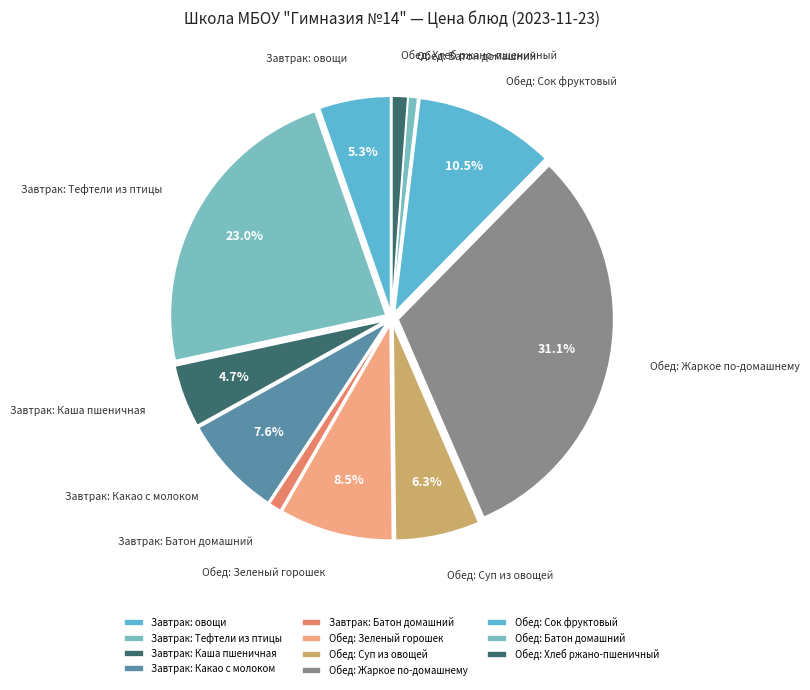

What is the largest slice in the pie chart?

Обед: Жаркое по-домашнему